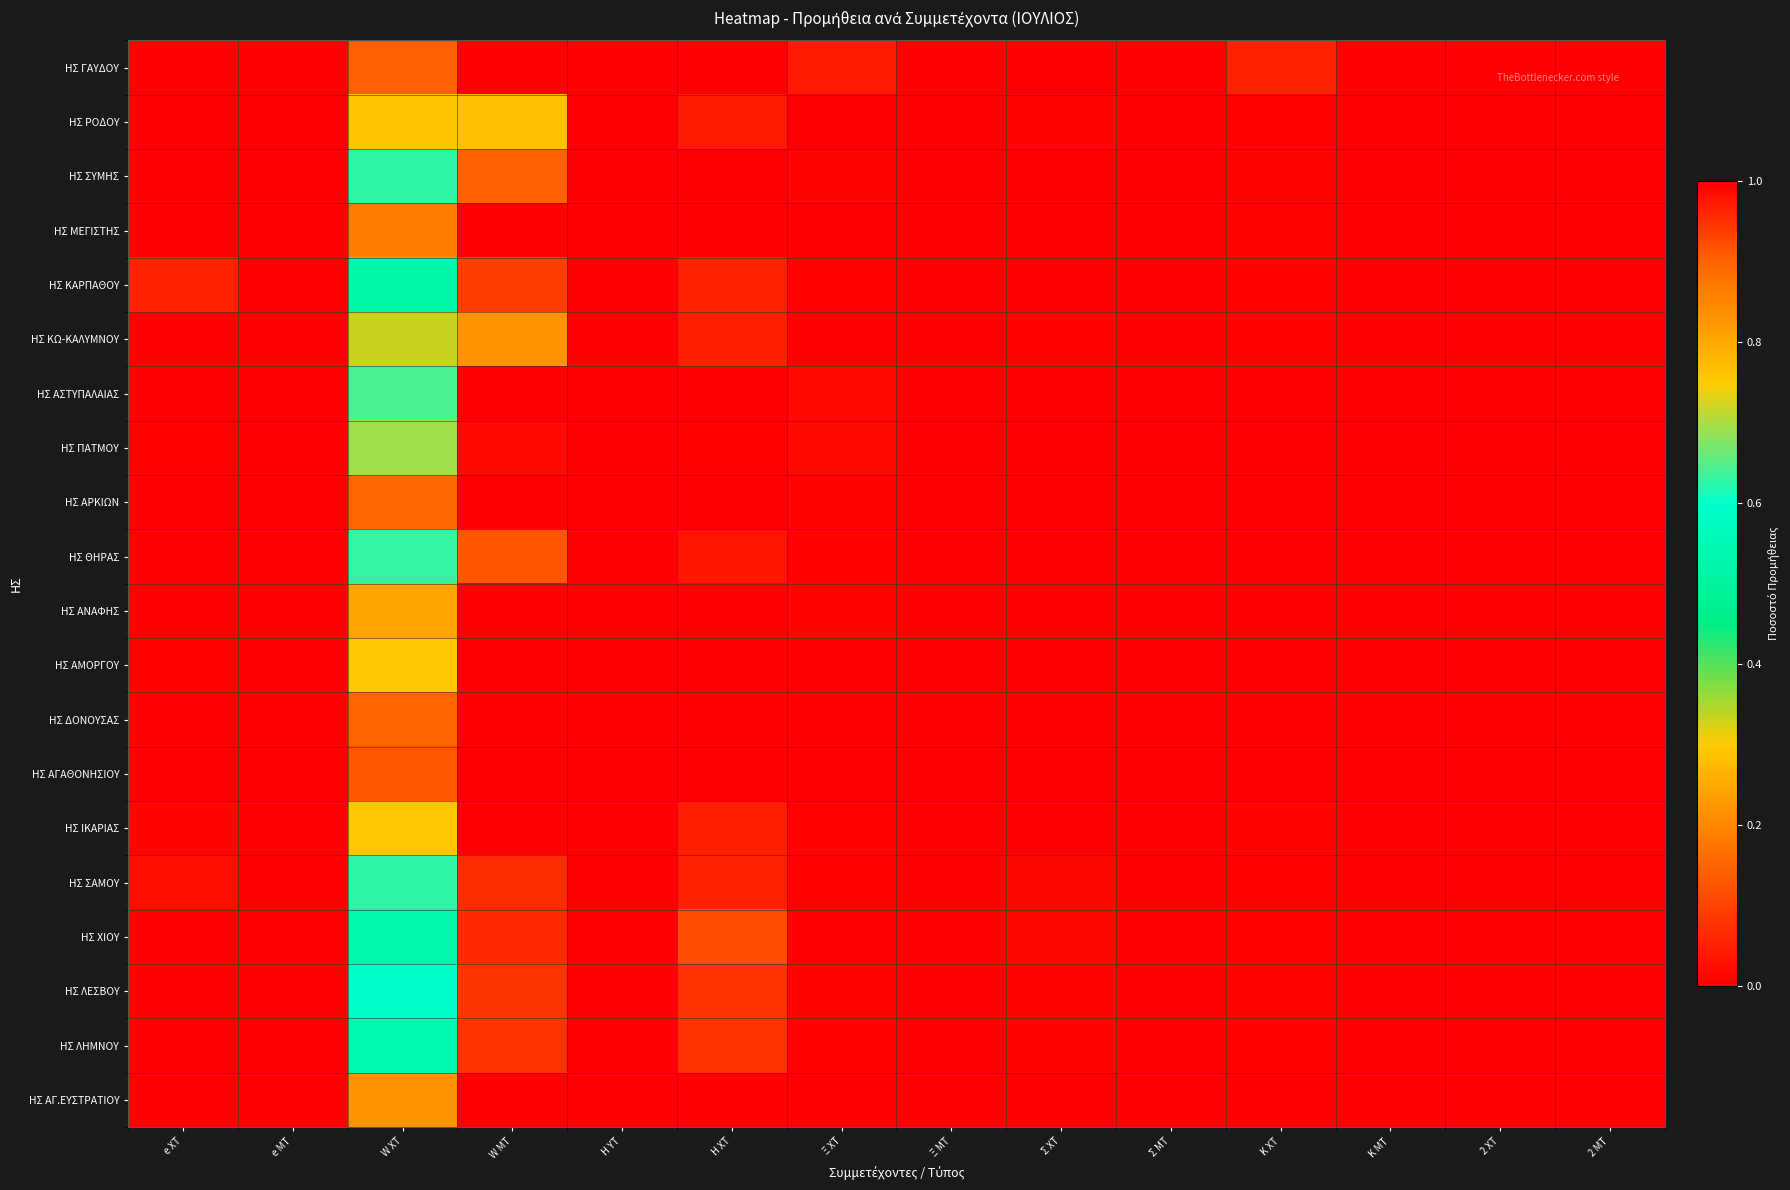

Rank the series by their maximum value, from highest to lowest.

ΗΣ ΑΓΑΘΟΝΗΣΙΟΥ, ΗΣ ΓΑΥΔΟΥ, ΗΣ ΔΟΝΟΥΣΑΣ, ΗΣ ΑΡΚΙΩΝ, ΗΣ ΜΕΓΙΣΤΗΣ, ΗΣ ΑΓ.ΕΥΣΤΡΑΤΙΟΥ, ΗΣ ΑΝΑΦΗΣ, ΗΣ ΙΚΑΡΙΑΣ, ΗΣ ΑΜΟΡΓΟΥ, ΗΣ ΠΑΤΜΟΥ, ΗΣ ΑΣΤΥΠΑΛΑΙΑΣ, ΗΣ ΘΗΡΑΣ, ΗΣ ΣΥΜΗΣ, ΗΣ ΣΑΜΟΥ, ΗΣ ΛΕΣΒΟΥ, ΗΣ ΛΗΜΝΟΥ, ΗΣ ΧΙΟΥ, ΗΣ ΚΑΡΠΑΘΟΥ, ΗΣ ΚΩ-ΚΑΛΥΜΝΟΥ, ΗΣ ΡΟΔΟΥ